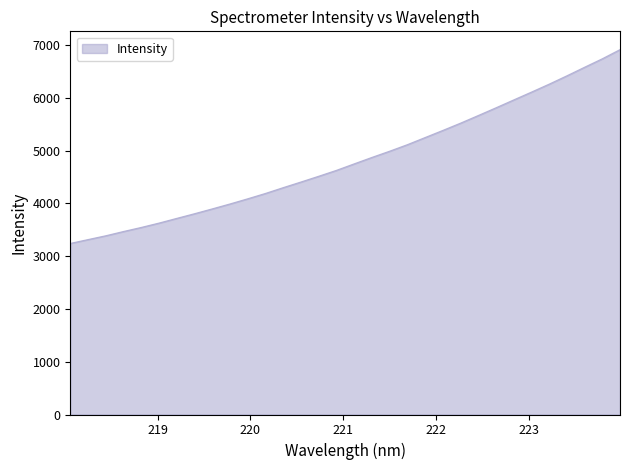

What is the maximum value shown in the chart?

6916.1